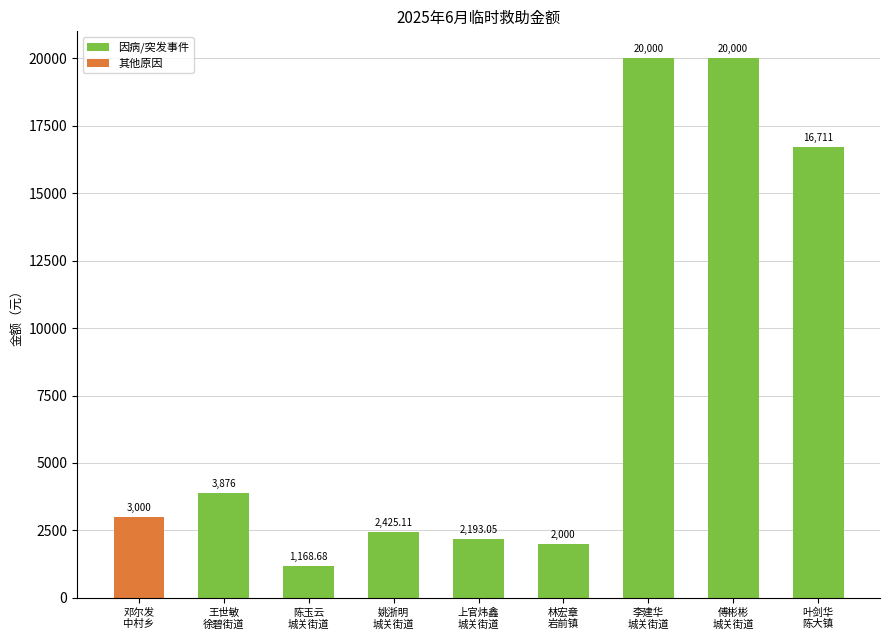

What is the value of the 3rd bar from the left?

1168.7